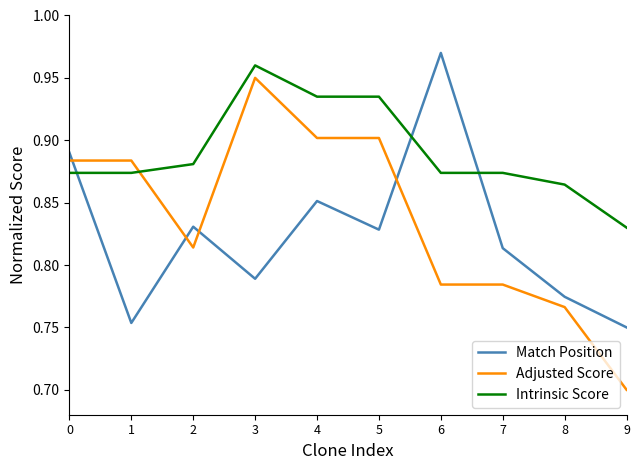

What is the minimum value shown in the chart?

0.7